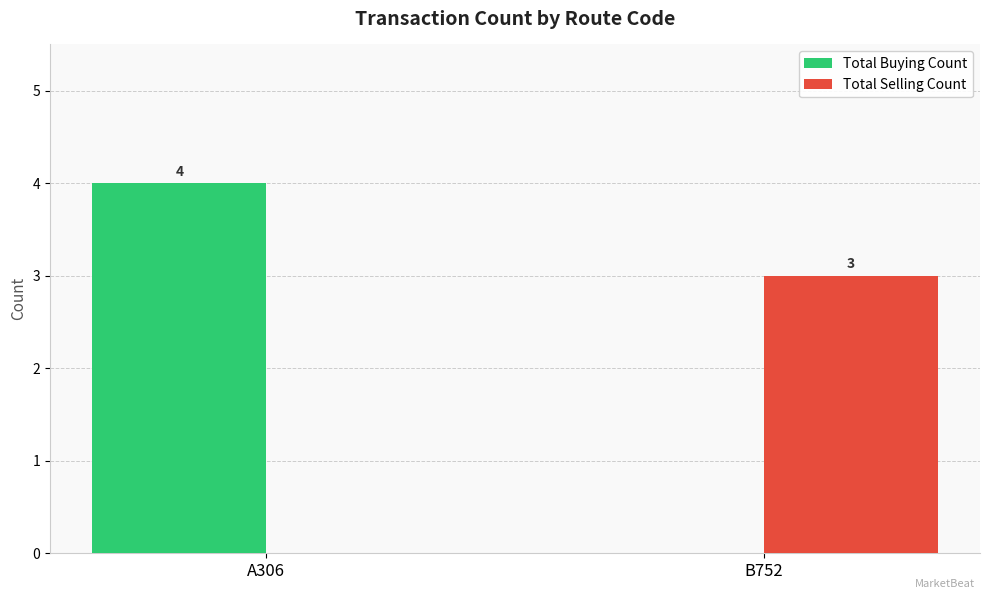

Where is Total Selling Count nearest to the value 1?

A306